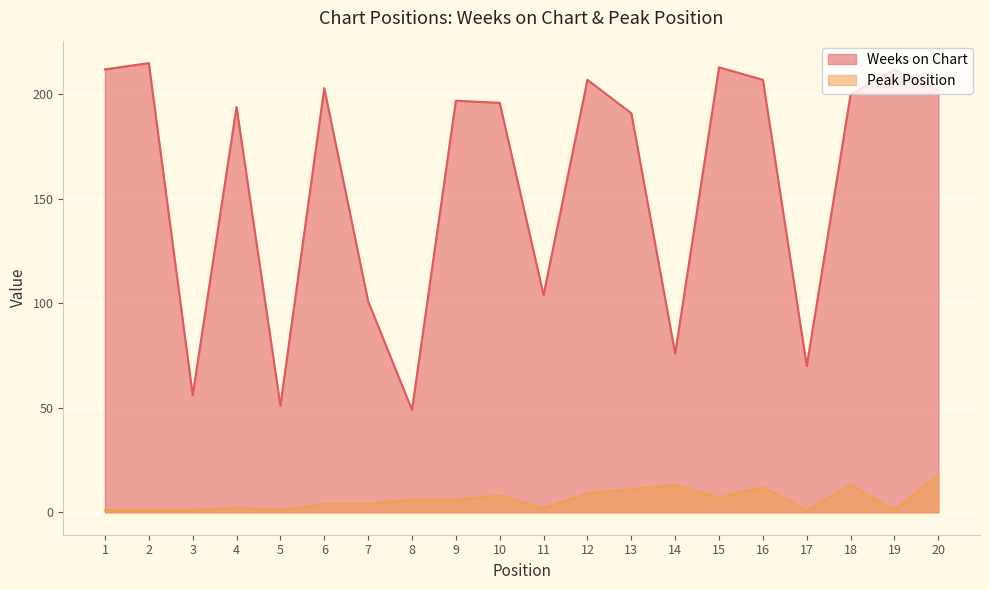

At which label is Weeks on Chart closest to 132?

11